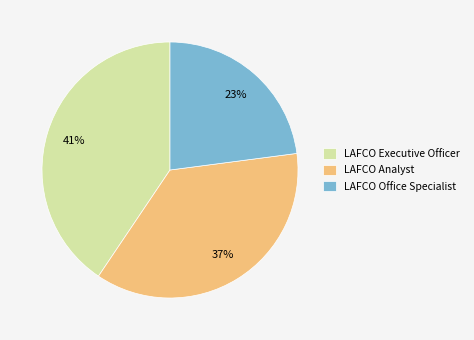

Do LAFCO Analyst and LAFCO Executive Officer together represent more than half of the pie?

Yes